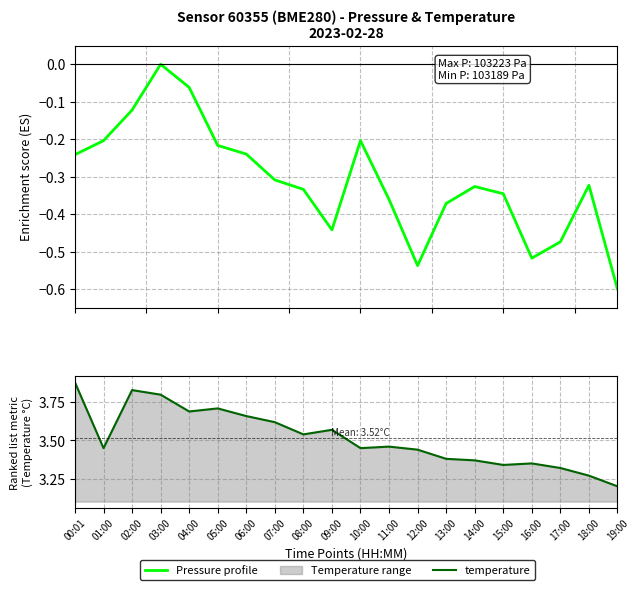

Between 16:00 and 02:00, which is larger?

02:00